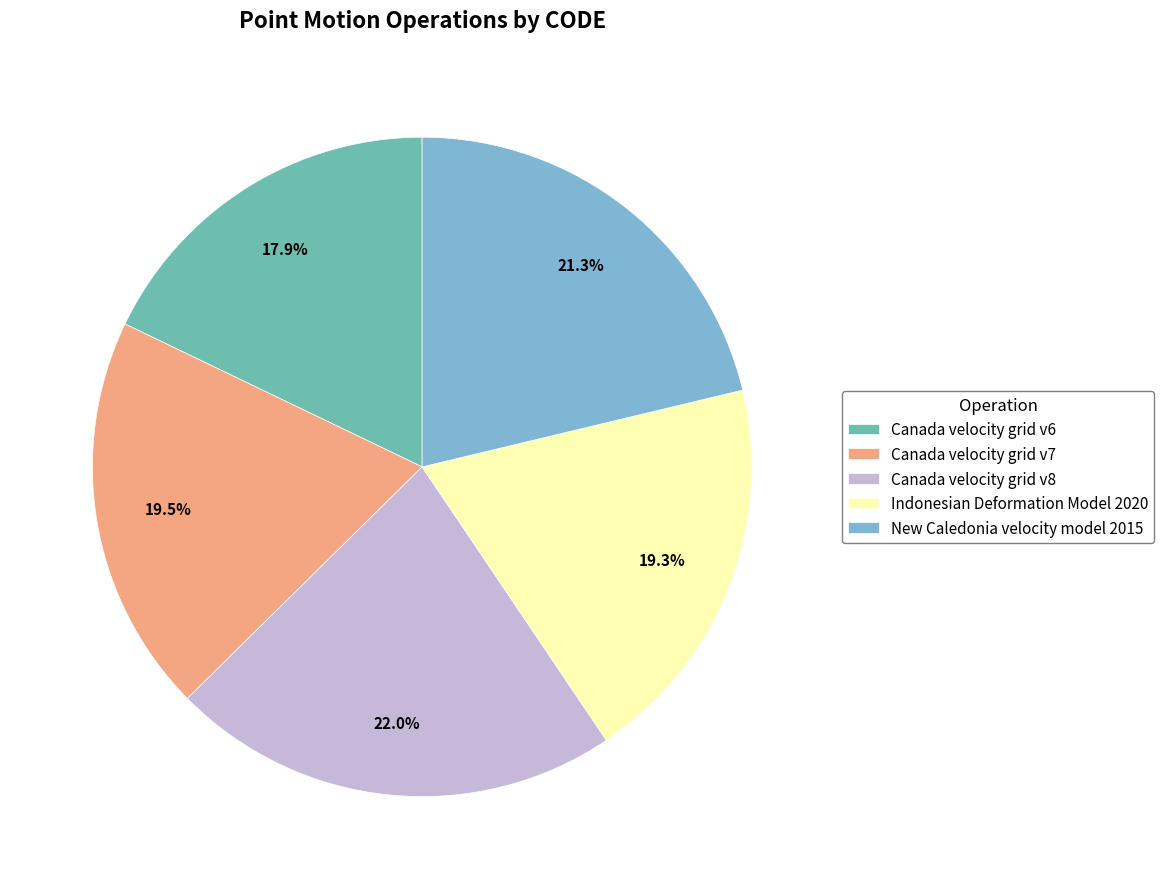

To the nearest percent, what is the average slice percentage?

20%